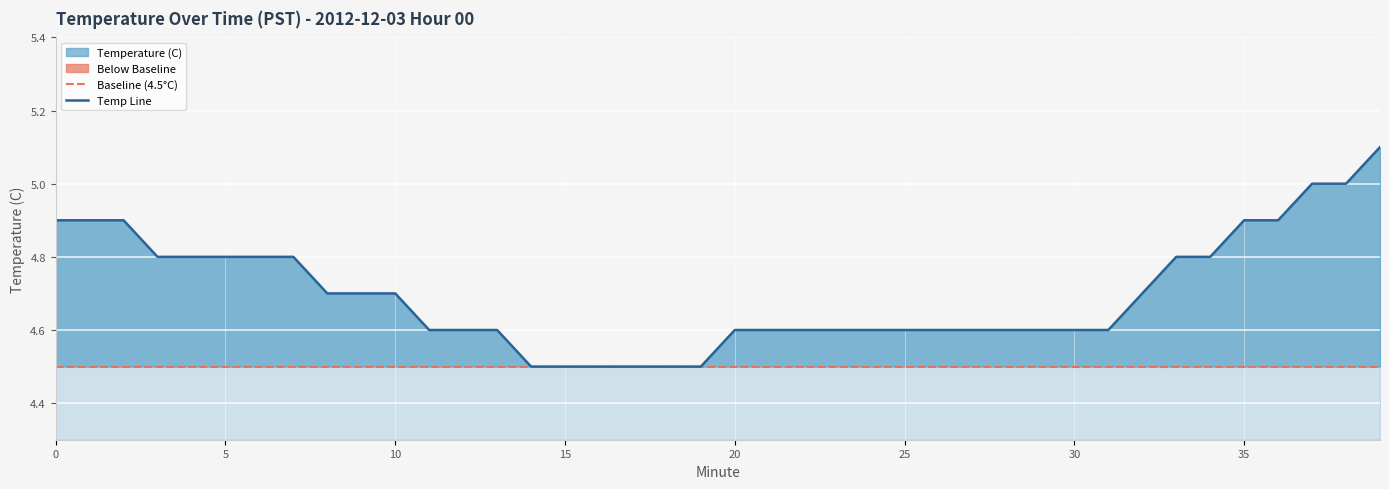

The value of Temp Line at 26 is 7.5. True or false?

False